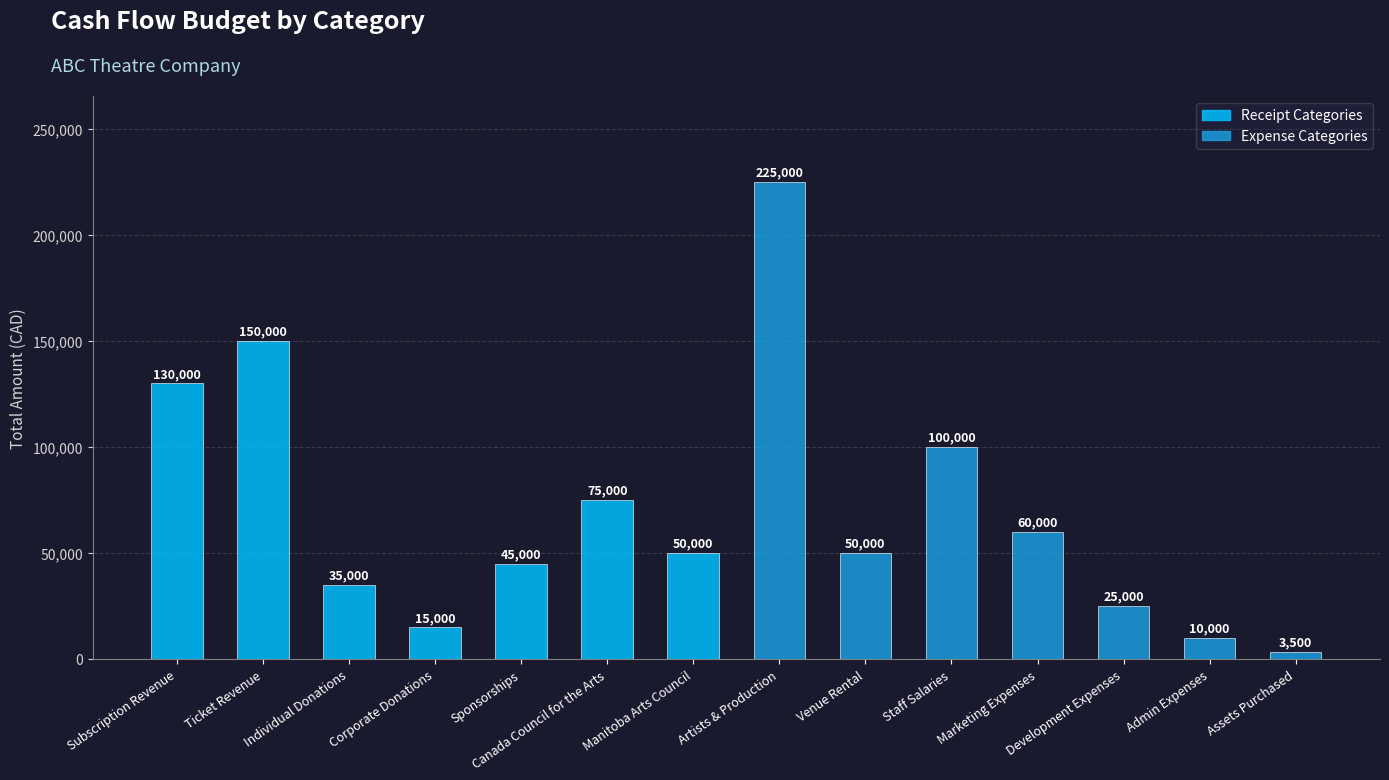

What is the greatest value displayed?

225000